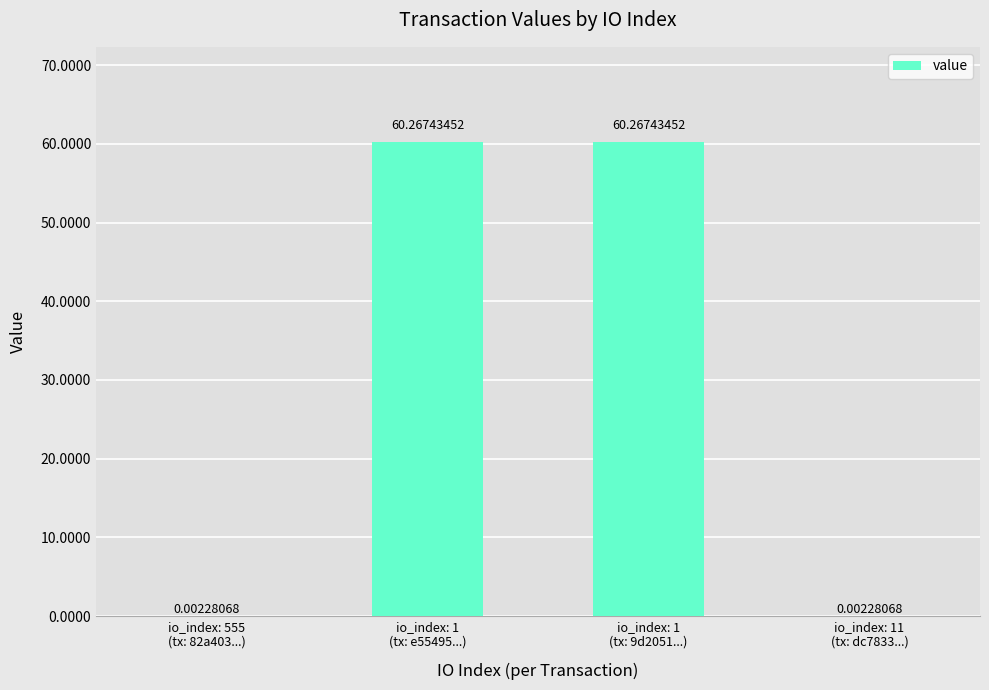

Between io_index: 555
(tx: 82a403...) and io_index: 1
(tx: e55495...), which is larger?

io_index: 1
(tx: e55495...)